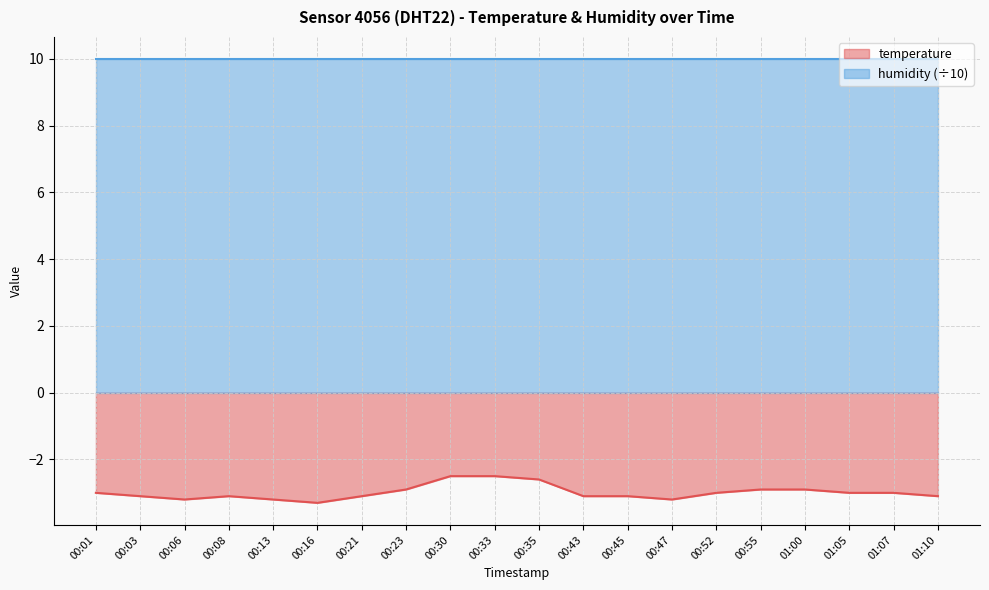

Reading left to right, what are all the values shown in this chart?

-3.0	-3.1	-3.2	-3.1	-3.2	-3.3	-3.1	-2.9	-2.5	-2.5	-2.6	-3.1	-3.1	-3.2	-3.0	-2.9	-2.9	-3.0	-3.0	-3.1